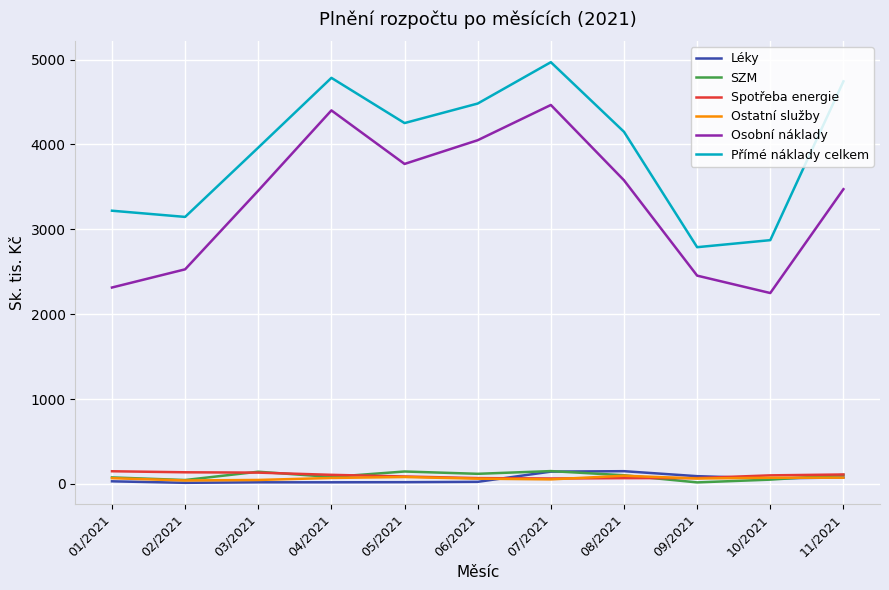

Which series has the largest total across all categories?

Přímé náklady celkem